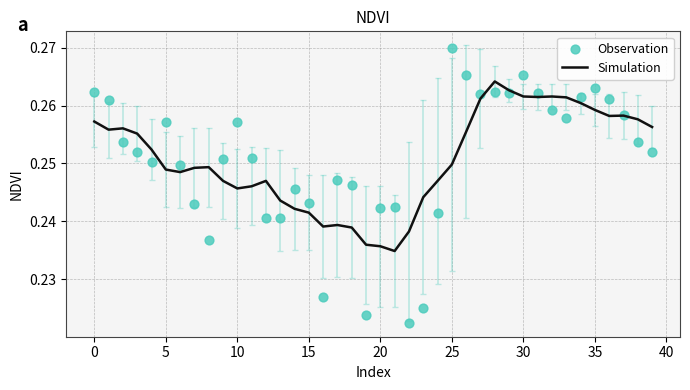

Is the value of Observation at 39 greater than the value of Simulation at 15?

No